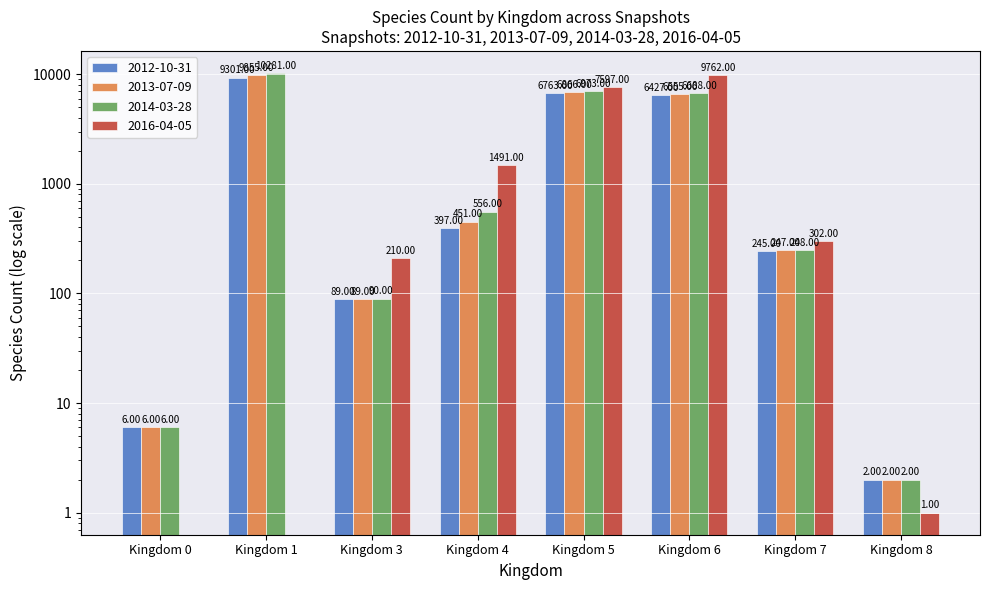

True or false: the data shows 2 at Kingdom 8.

True